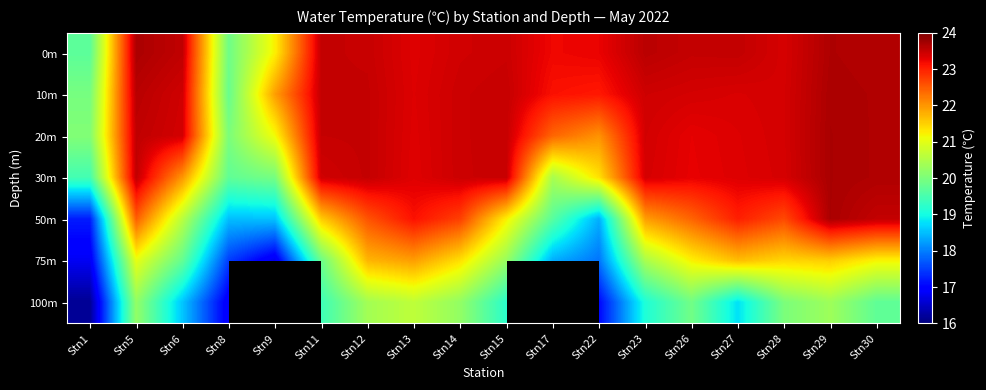

Reading right to left, extract all data points from this chart.

0m: Stn30=23.6	Stn29=23.7	Stn28=23.4	Stn27=23.5	Stn26=23.5	Stn23=23.6	Stn22=23.2	Stn17=23.2	Stn15=23.5	Stn14=23.4	Stn13=23.3	Stn12=23.5	Stn11=23.5	Stn9=21.2	Stn8=19.9	Stn6=23.5	Stn5=23.7	Stn1=19.7
10m: Stn30=23.6	Stn29=23.7	Stn28=23.4	Stn27=23.4	Stn26=23.4	Stn23=23.4	Stn22=23.1	Stn17=23.1	Stn15=23.5	Stn14=23.5	Stn13=23.3	Stn12=23.5	Stn11=23.5	Stn9=21.9	Stn8=19.8	Stn6=23.4	Stn5=23.6	Stn1=20.0
20m: Stn30=23.6	Stn29=23.7	Stn28=23.4	Stn27=23.3	Stn26=23.3	Stn23=23.4	Stn22=22.0	Stn17=22.4	Stn15=23.5	Stn14=23.5	Stn13=23.3	Stn12=23.5	Stn11=23.5	Stn9=21.1	Stn8=20.0	Stn6=23.4	Stn5=23.5	Stn1=20.1
30m: Stn30=23.6	Stn29=23.7	Stn28=23.4	Stn27=23.3	Stn26=23.3	Stn23=23.4	Stn22=21.4	Stn17=20.4	Stn15=23.5	Stn14=23.5	Stn13=23.3	Stn12=23.5	Stn11=23.4	Stn9=19.9	Stn8=19.7	Stn6=22.0	Stn5=23.5	Stn1=19.5
50m: Stn30=23.5	Stn29=23.7	Stn28=22.6	Stn27=23.0	Stn26=22.4	Stn23=21.9	Stn22=18.4	Stn17=19.6	Stn15=21.2	Stn14=22.7	Stn13=23.1	Stn12=22.6	Stn11=21.5	Stn9=18.5	Stn8=18.5	Stn6=20.6	Stn5=22.5	Stn1=17.2
75m: Stn30=21.2	Stn29=21.5	Stn28=21.4	Stn27=21.7	Stn26=21.2	Stn23=20.4	Stn22=17.9	Stn17=18.4	Stn15=20.3	Stn14=21.4	Stn13=21.9	Stn12=21.7	Stn11=19.8	Stn9=16.7	Stn8=17.5	Stn6=19.8	Stn5=21.0	Stn1=16.8
100m: Stn30=19.7	Stn29=20.3	Stn28=20.0	Stn27=18.8	Stn26=19.9	Stn23=19.1	Stn22=17.0	Stn17=0.0	Stn15=19.2	Stn14=20.2	Stn13=20.6	Stn12=20.4	Stn11=19.4	Stn9=0.0	Stn8=16.8	Stn6=18.6	Stn5=20.2	Stn1=16.2